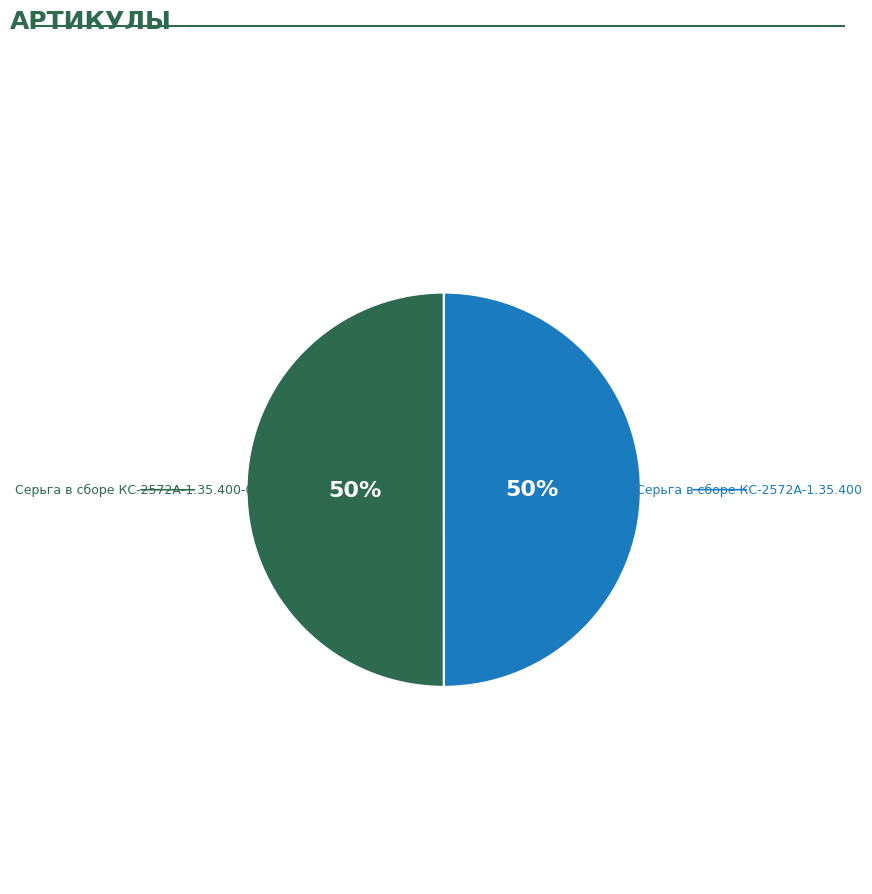

To the nearest percent, what is the average slice percentage?

50%